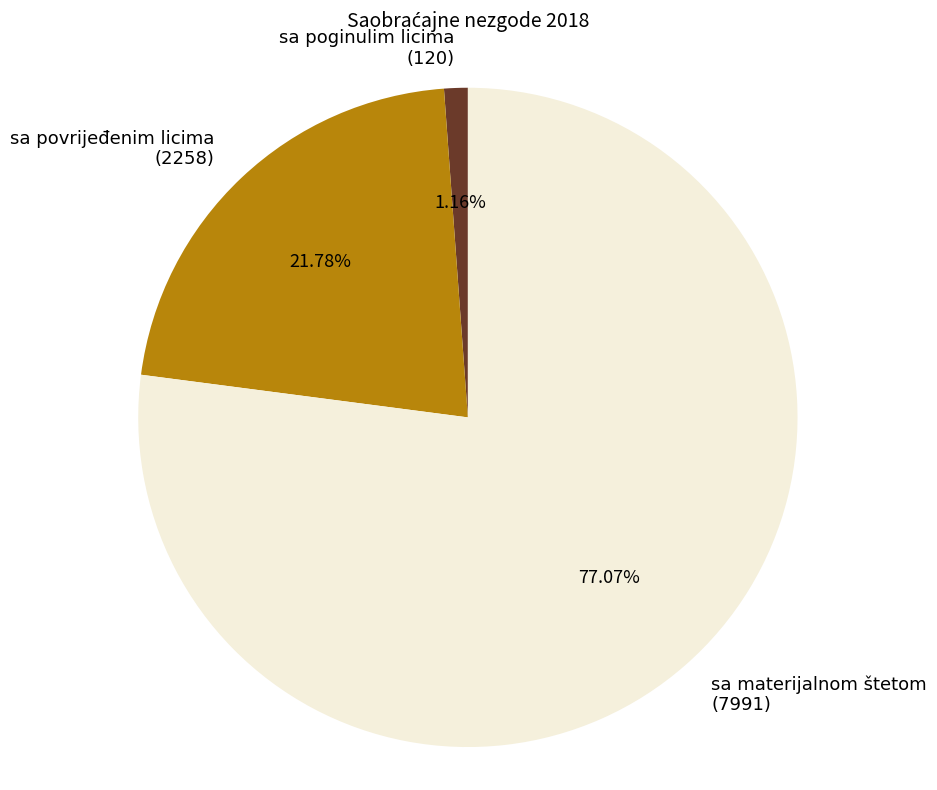

Which slice is the largest?

sa materijalnom štetom